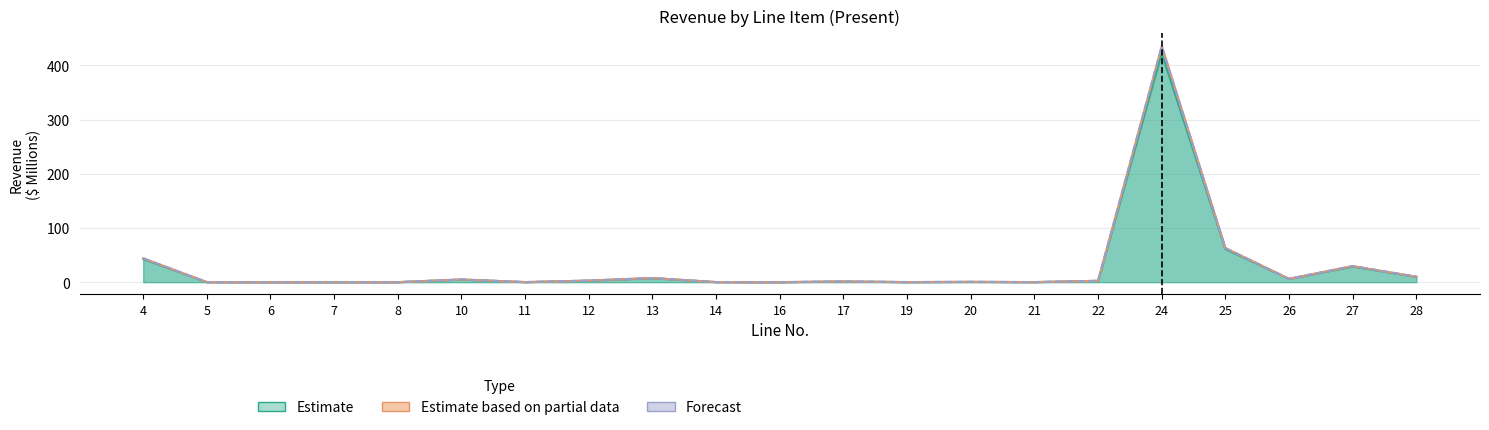

What is the value of the Estimate based on partial data point at the 8th from the left?

2.9